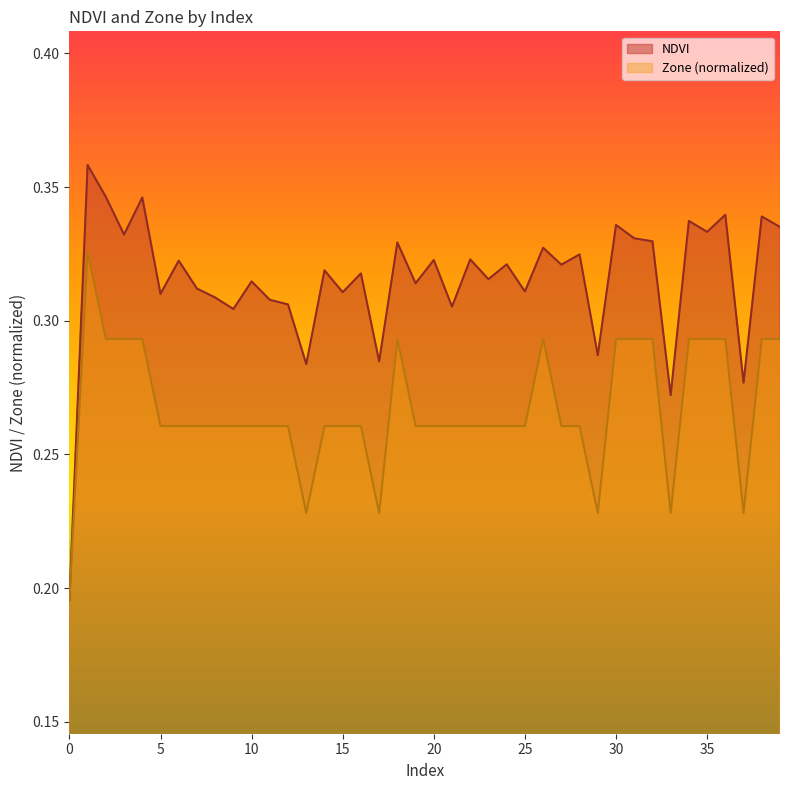

The Zone series shows 0.3 at 1. True or false?

True